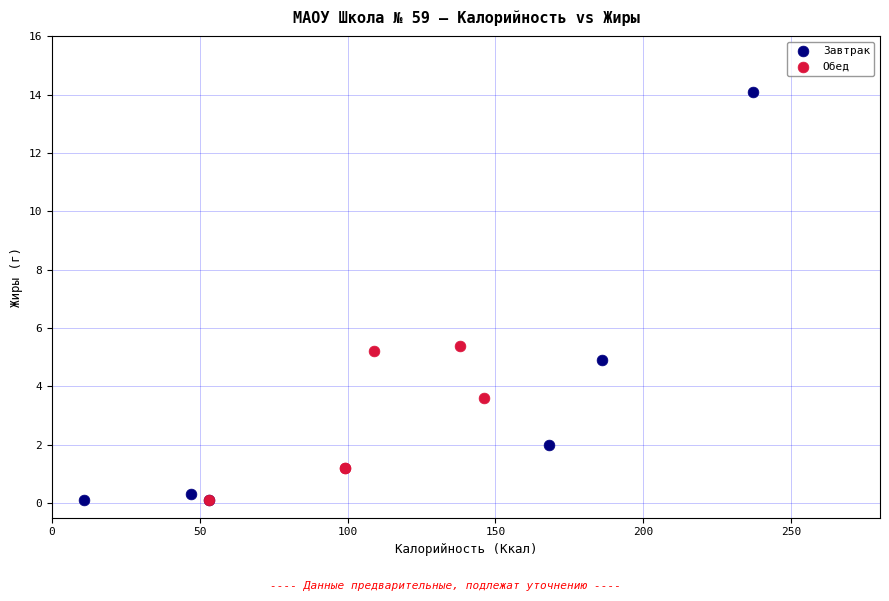

Which series contains the highest Y value?

Завтрак